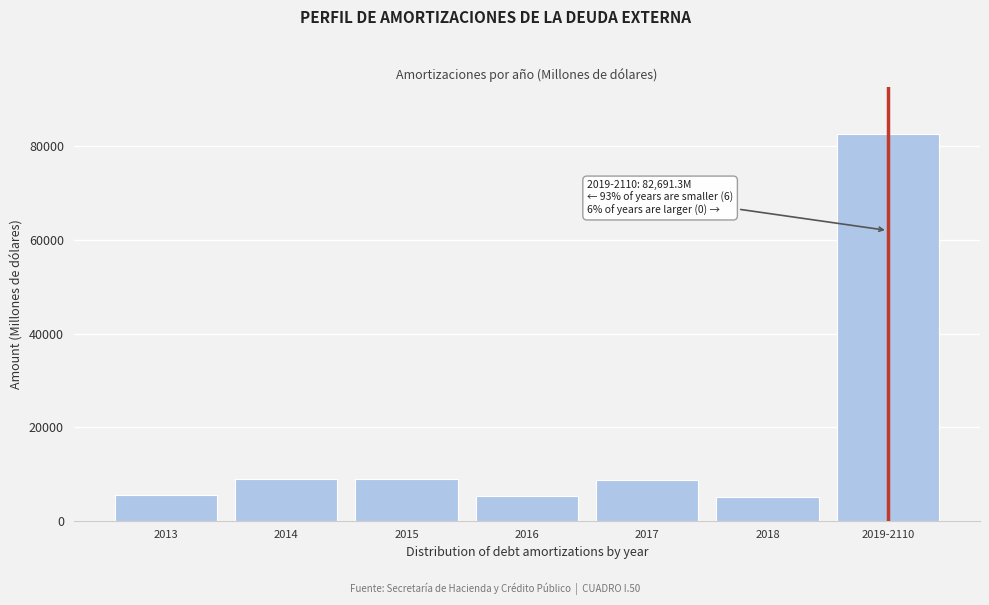

The chart shows a value of 8791.2 at 2017. True or false?

True